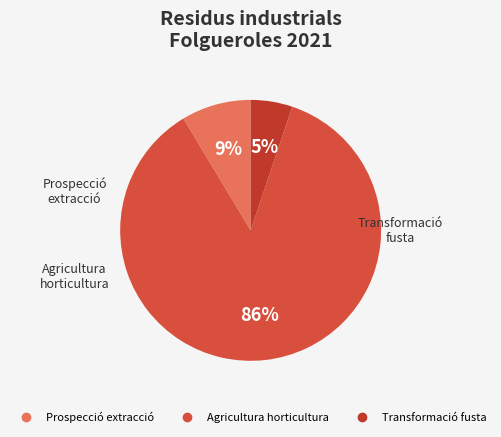

To the nearest percent, what is the average slice percentage?

33%